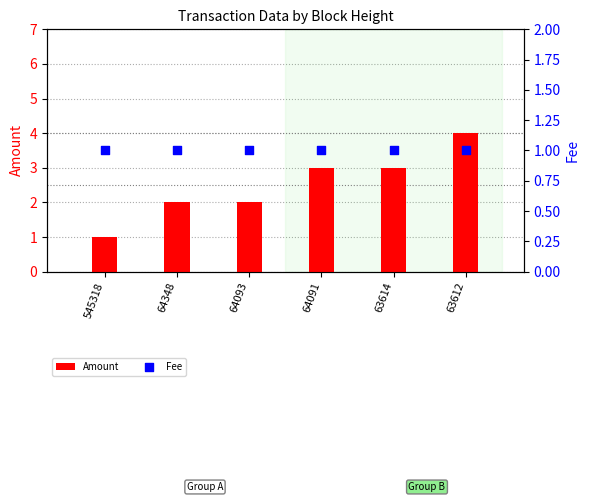

Which series reaches the minimum Y coordinate?

Amount